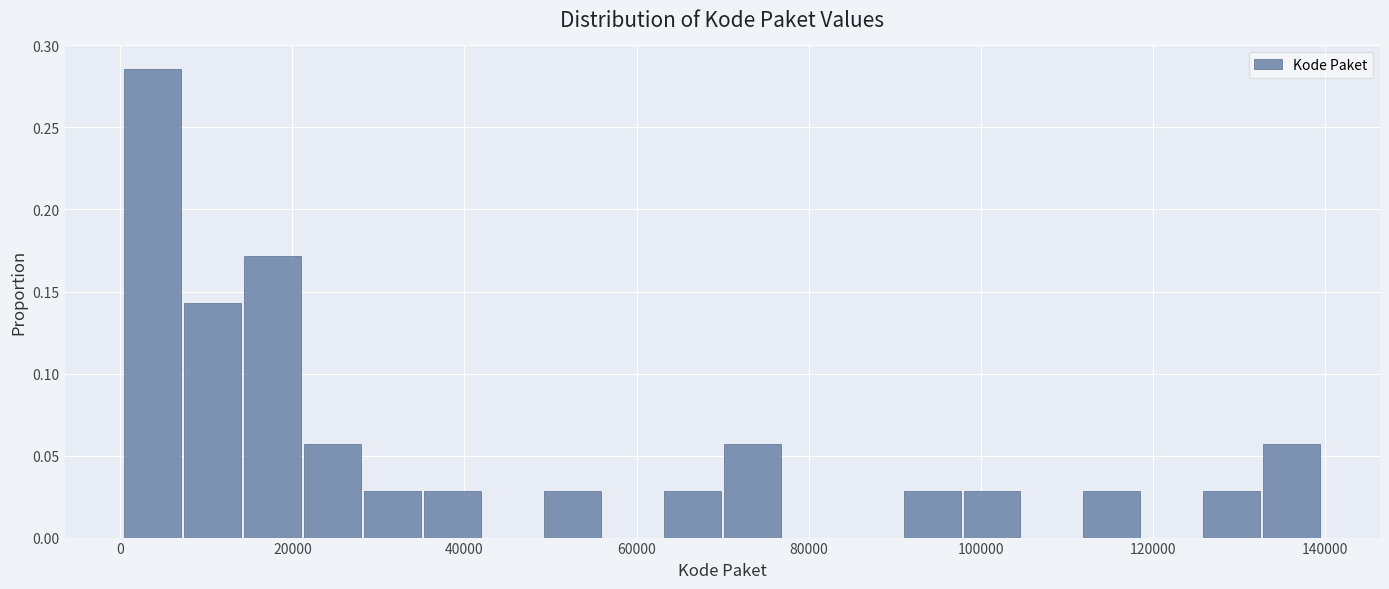

Around what value on the x-axis is the tallest bar? Give the approximate position of its centre, as read against the axis.

4000